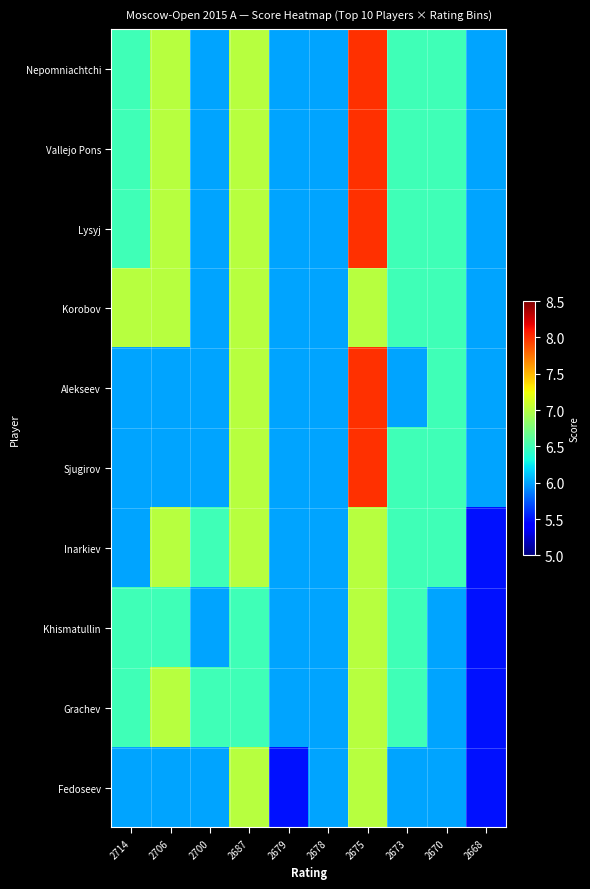

What is the smallest value displayed?

5.5